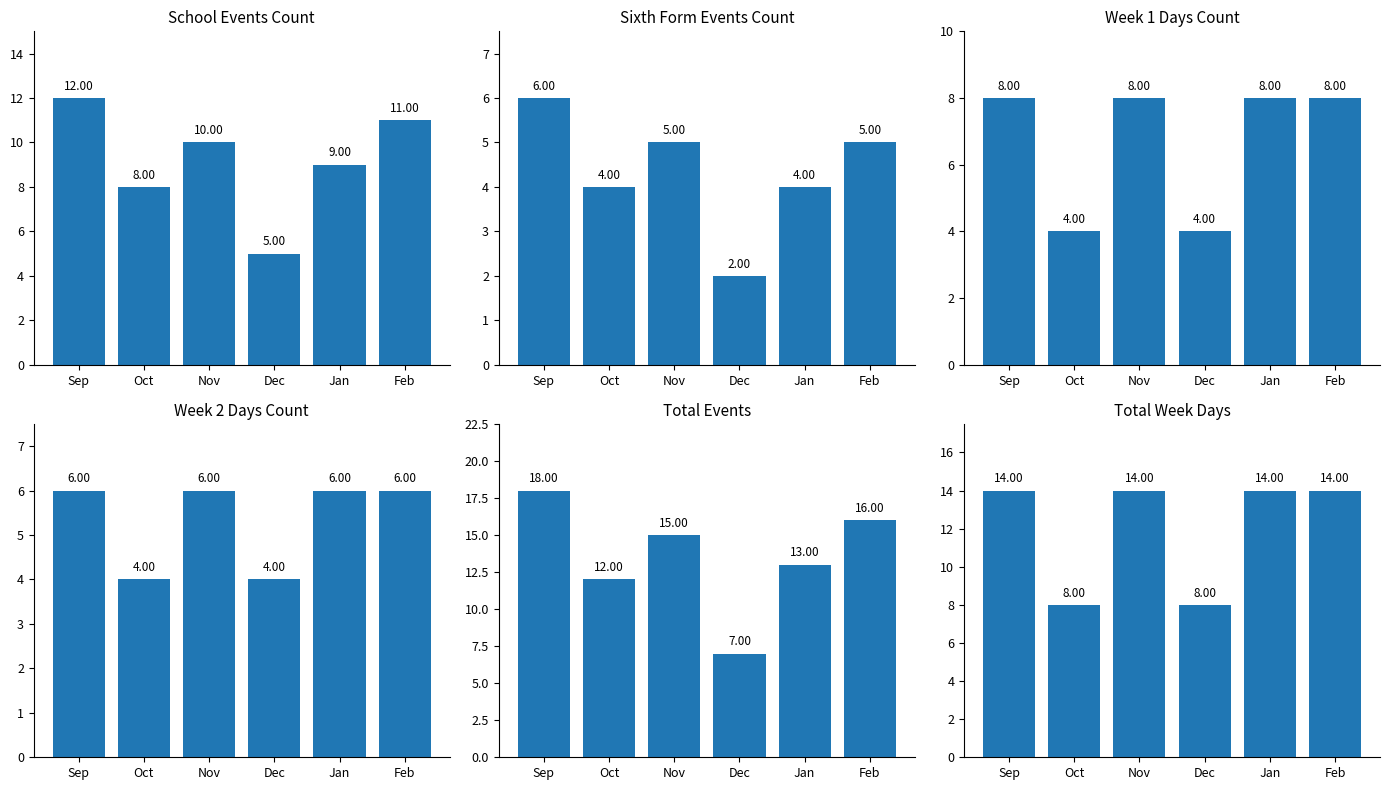

The value of Sixth Form Events Count at Feb is 1. True or false?

False